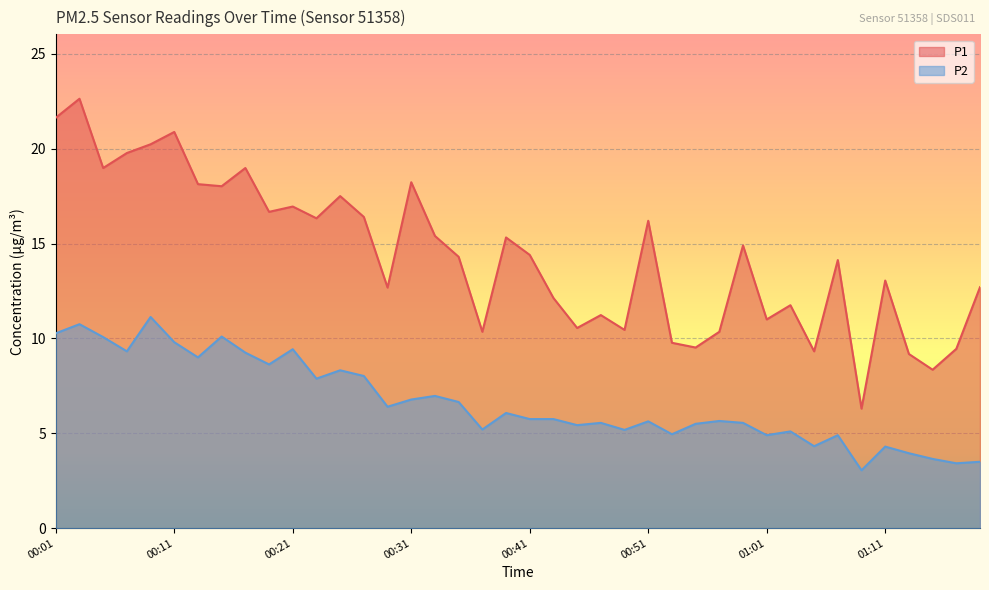

What is the lowest value of the P1 series?

6.3